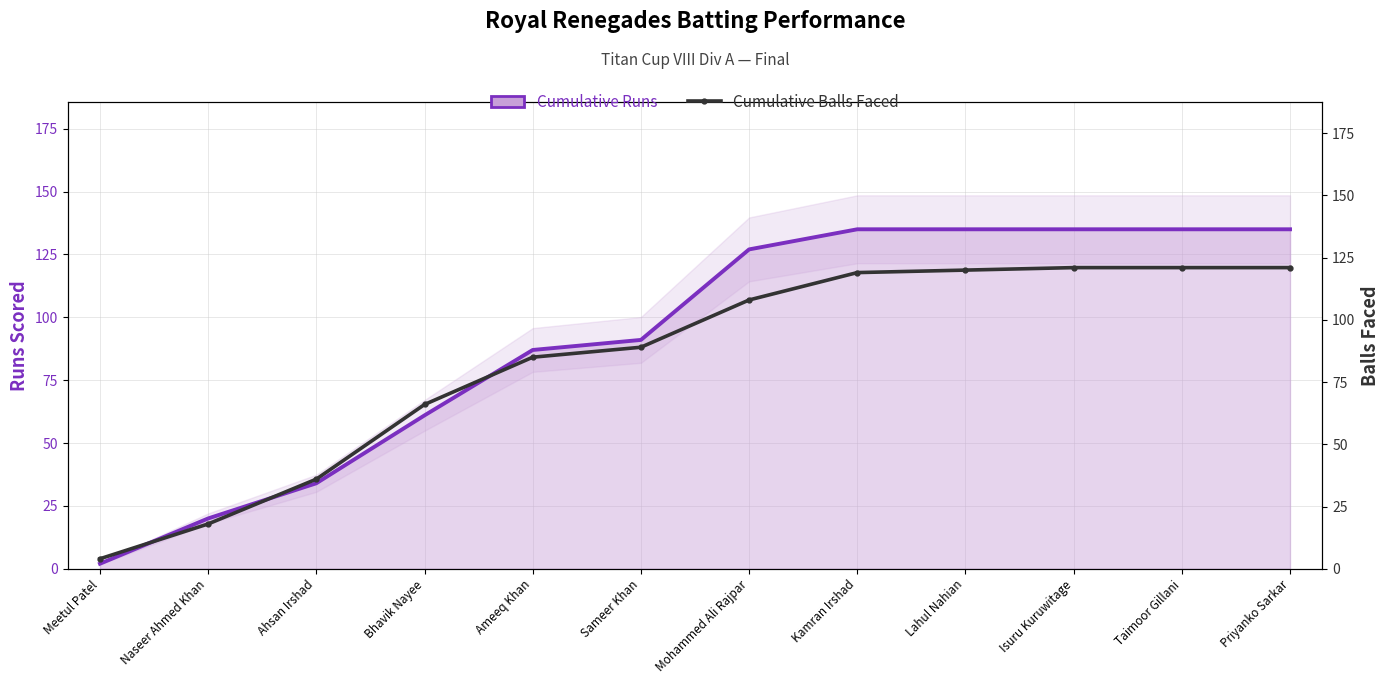

Reading left to right, list all the values displayed in this chart.

Cumulative Runs: 2	20	34	61	87	91	127	135	135	135	135	135
Cumulative Balls Faced: 4	18	36	66	85	89	108	119	120	121	121	121